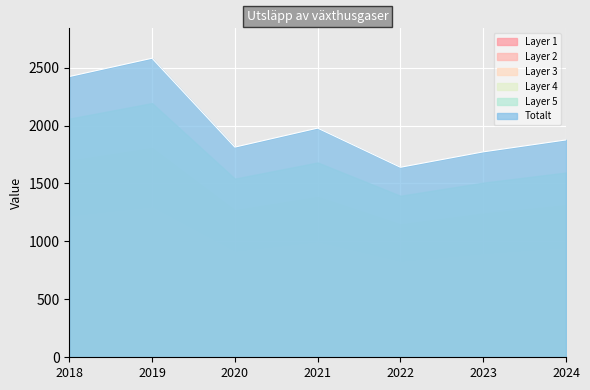

Which category has the lowest value across all series?

2022